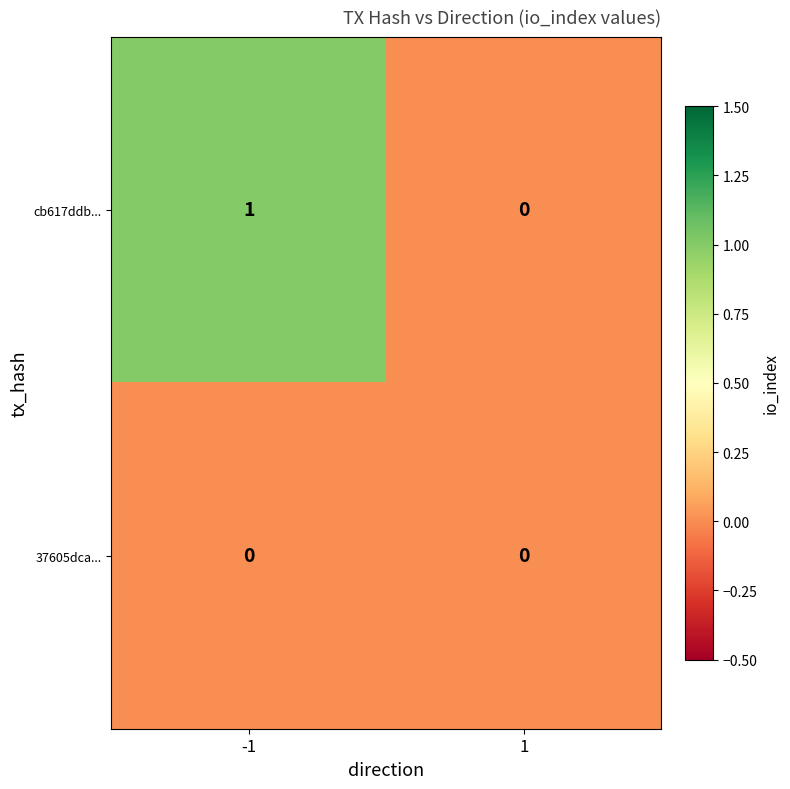

Reading left to right, extract all data points from this chart.

cb617ddb...: 1	0
37605dca...: 0	0